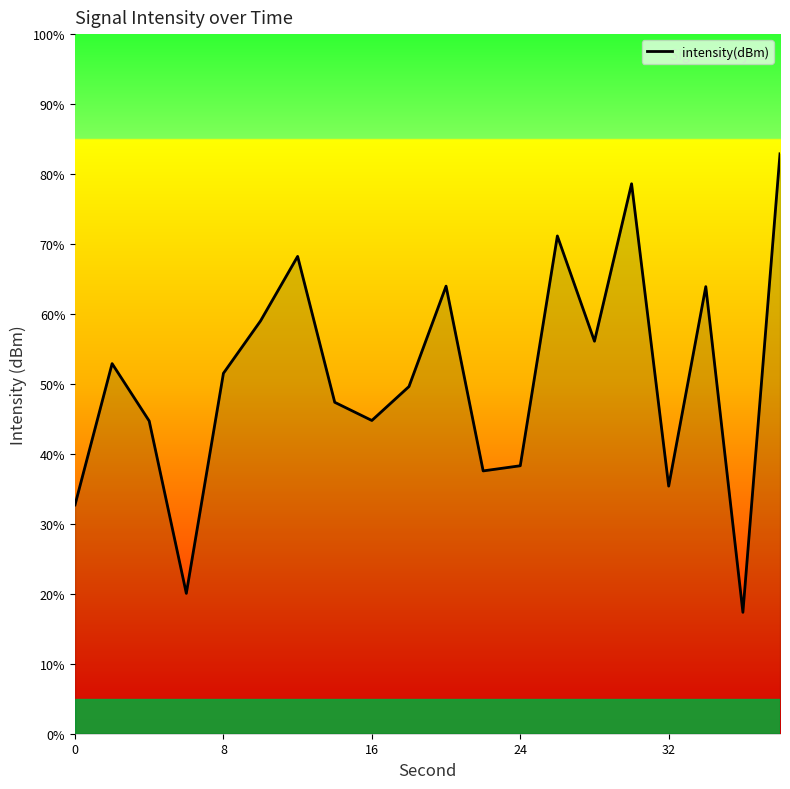

What is the smallest value displayed?

17.4